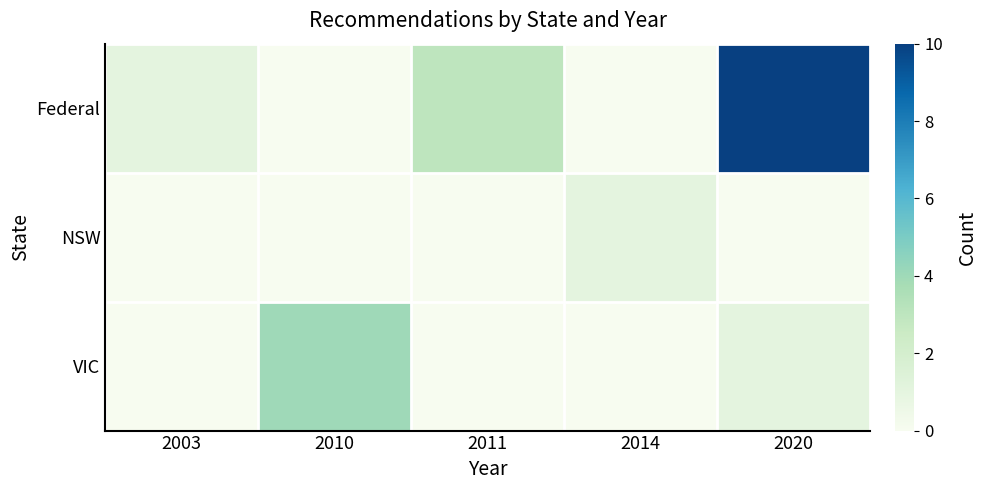

At how many categories does at least one series exceed 4?

1